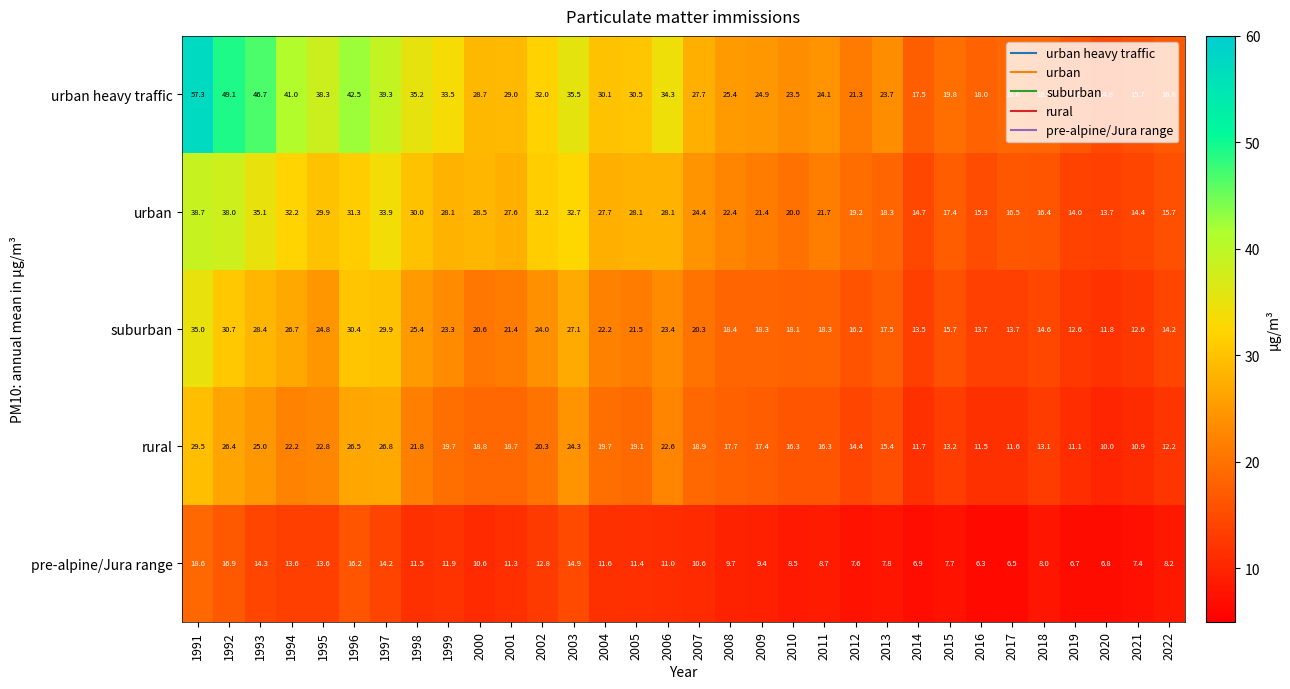

At which label does urban reach its peak?

1991